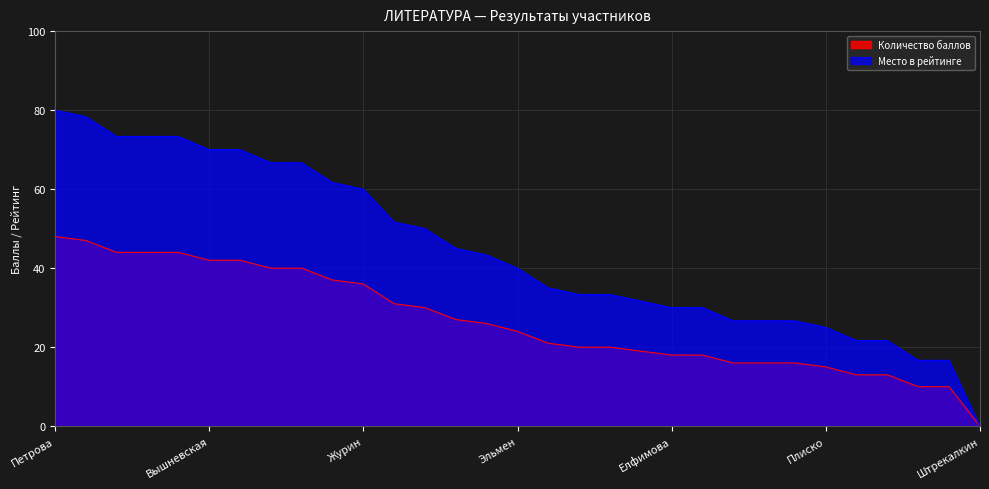

At which category does the chart reach its minimum across all series?

Штрекалкин